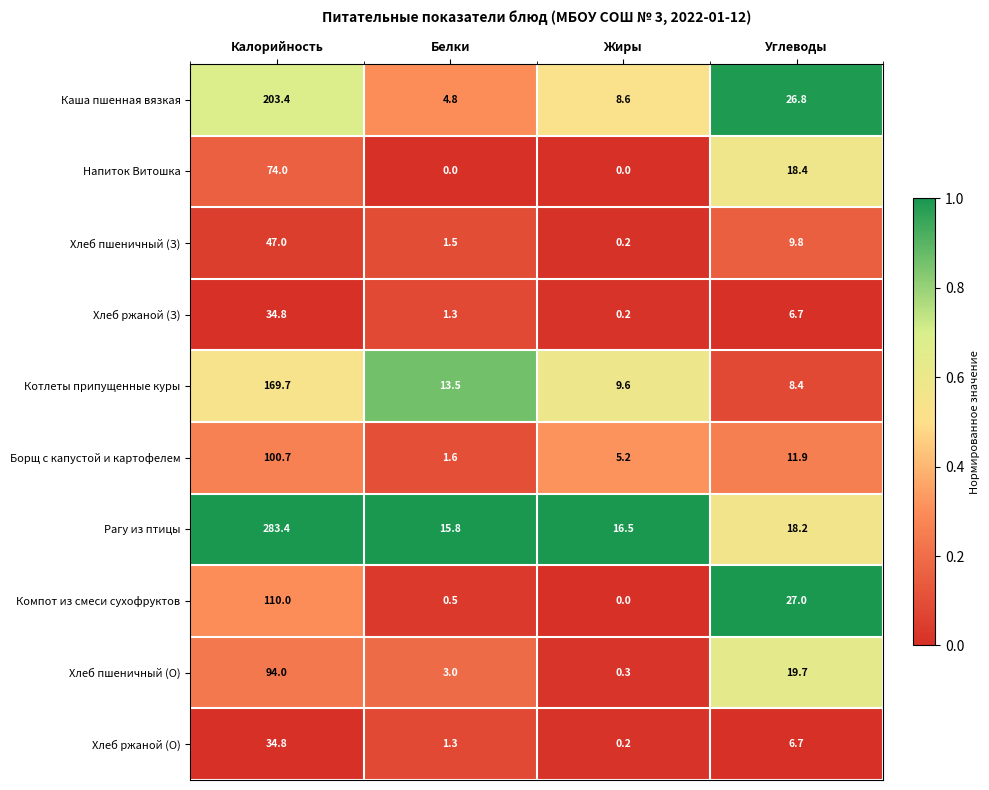

At which label does Каша пшенная вязкая reach its peak?

Калорийность